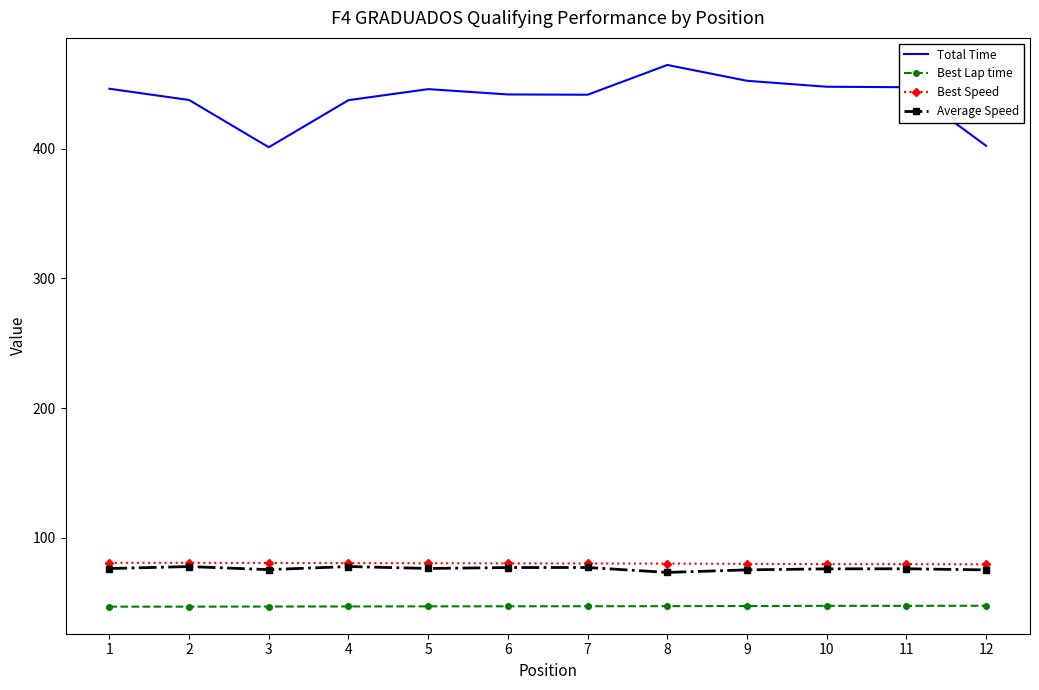

True or false: Best Speed and Total Time cross at least once.

False